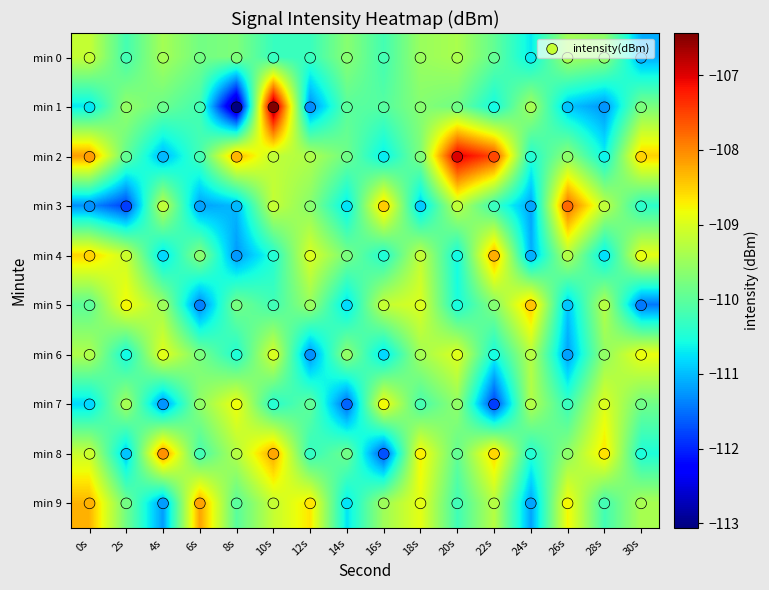

Reading left to right, transcribe all the data shown in this chart.

0: -109.2	-110.2	-109.4	-109.8	-109.7	-110.3	-110.3	-109.6	-110.2	-109.5	-109.4	-109.9	-110.7	-109.4	-109.6	-111.1
1: -110.7	-109.6	-109.9	-110.2	-113.1	-106.4	-111.3	-110.0	-110.1	-109.7	-109.8	-110.6	-109.4	-110.9	-111.3	-109.8
2: -108.1	-109.9	-111.0	-110.2	-108.3	-109.2	-109.3	-109.9	-110.7	-109.7	-107.0	-107.5	-110.5	-109.6	-110.6	-108.5
3: -111.3	-111.8	-109.2	-111.2	-111.0	-109.2	-109.6	-110.7	-108.5	-110.9	-109.2	-110.3	-111.2	-107.8	-109.2	-110.4
4: -108.5	-109.1	-110.8	-109.7	-111.2	-110.5	-109.0	-109.8	-110.5	-109.2	-110.6	-108.2	-111.1	-109.3	-110.8	-108.9
5: -110.0	-108.8	-109.5	-111.4	-109.8	-110.2	-109.5	-110.8	-109.2	-109.0	-110.5	-109.7	-108.4	-110.9	-109.3	-111.5
6: -109.3	-110.6	-108.9	-109.8	-110.5	-109.0	-111.3	-109.6	-110.8	-109.4	-109.0	-110.6	-109.3	-111.2	-109.6	-108.8
7: -110.8	-109.4	-111.3	-109.6	-108.8	-110.4	-110.0	-111.6	-108.8	-110.2	-109.6	-111.8	-109.3	-110.3	-109.0	-109.8
8: -109.1	-110.9	-108.0	-110.2	-109.3	-108.2	-110.3	-109.9	-111.7	-108.7	-110.0	-108.5	-110.5	-109.6	-108.6	-110.5
9: -108.3	-109.8	-111.2	-108.2	-110.0	-109.2	-108.6	-110.7	-109.5	-108.9	-110.2	-109.3	-111.2	-108.8	-110.2	-109.4